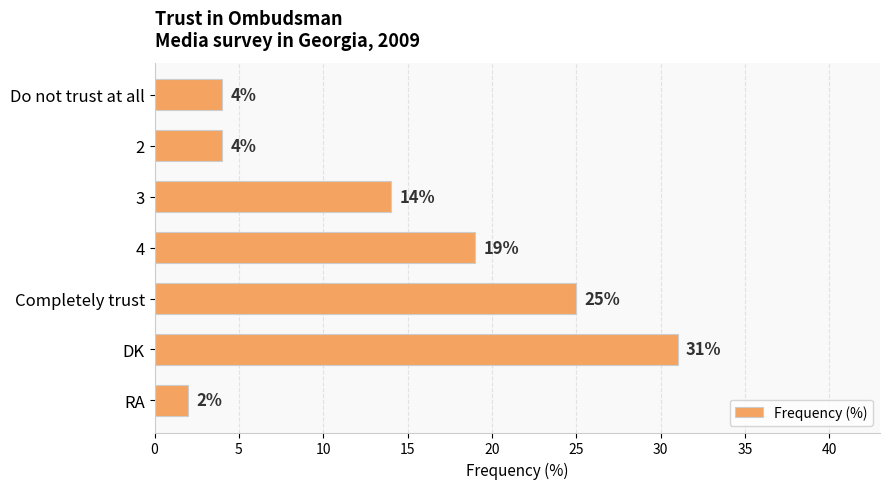

What is the minimum value shown in the chart?

2